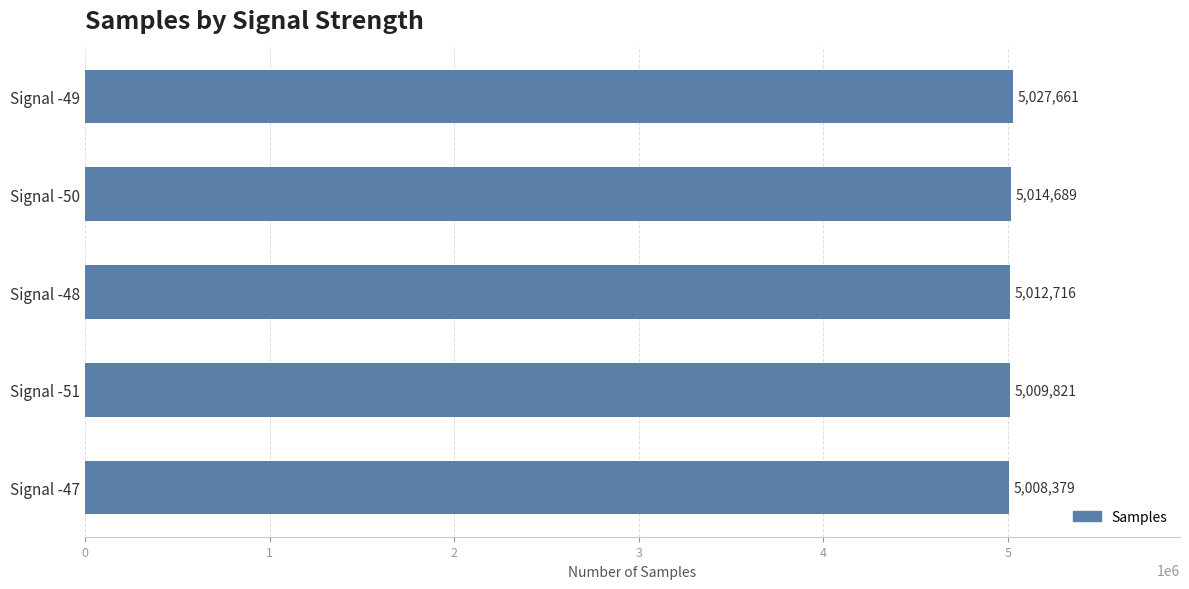

Which label corresponds to the smallest value in the chart?

Signal -47